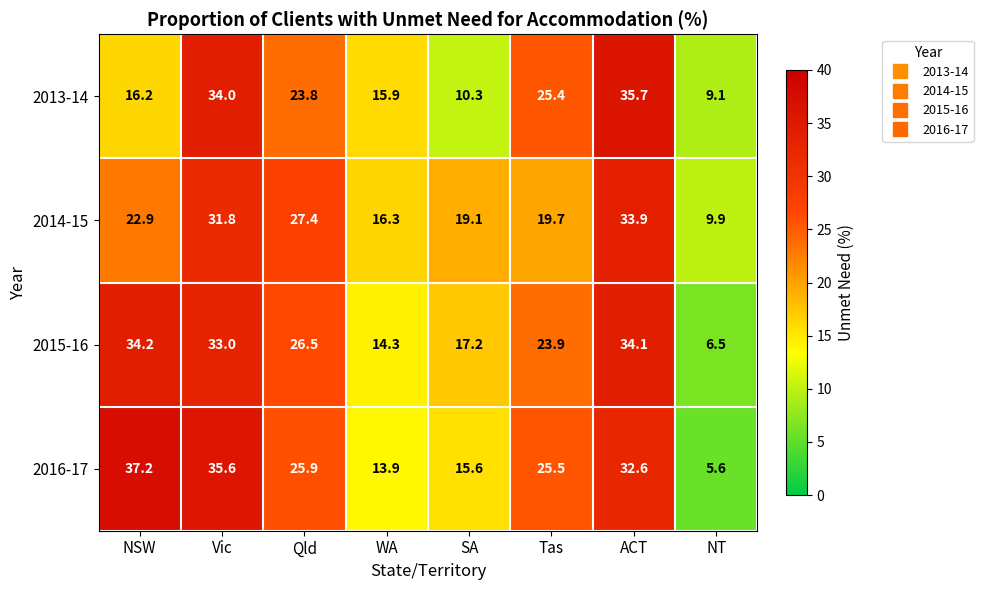

True or false: 2015-16 has a value of 17.4 at Qld.

False